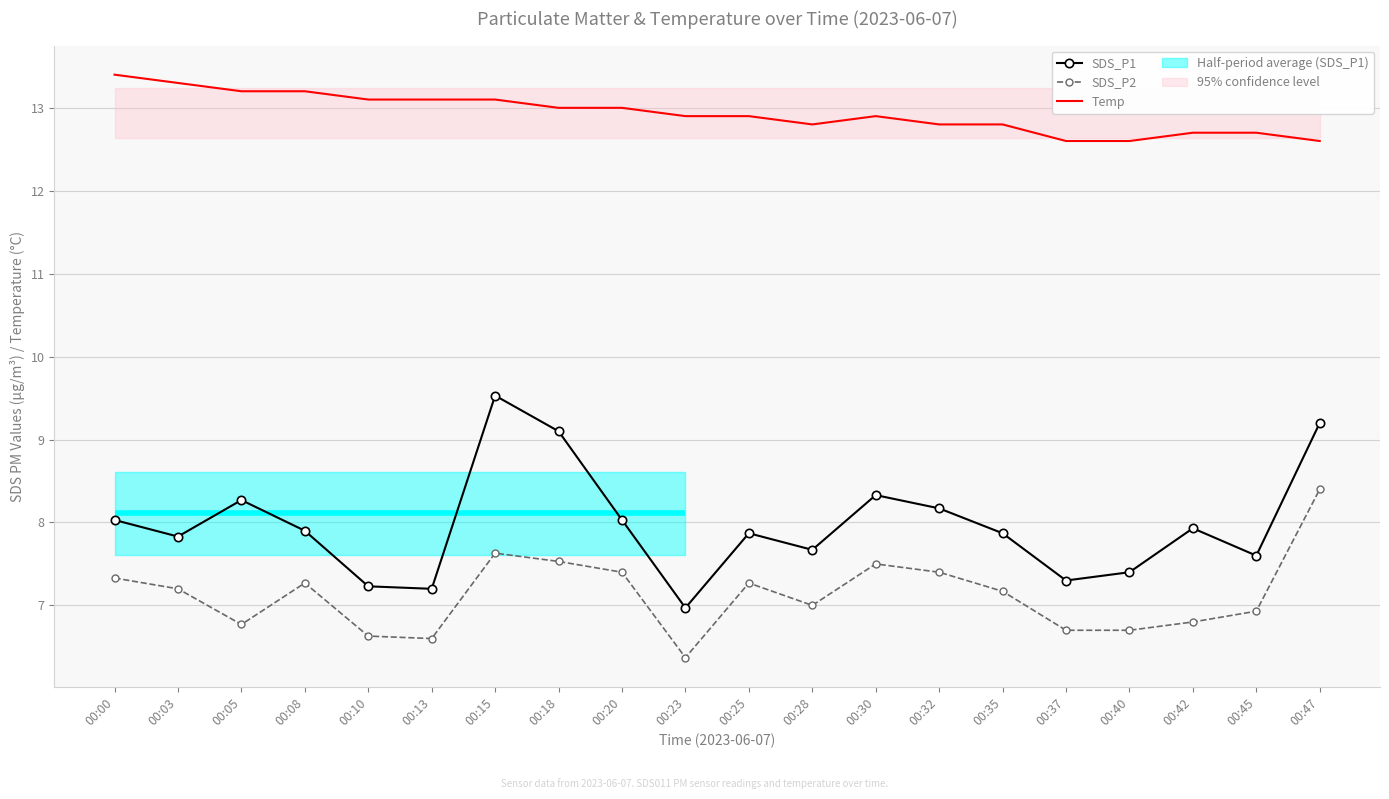

What is the spread (max minus min) of values at 00:20?

5.6